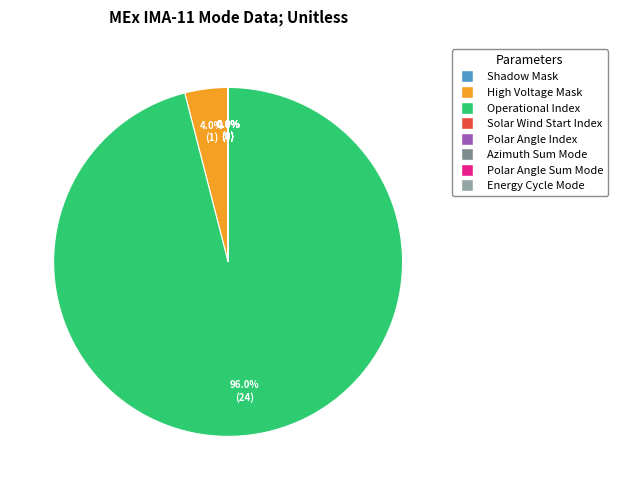

What is the change in value from High Voltage Mask to Solar Wind Start Index?

-1